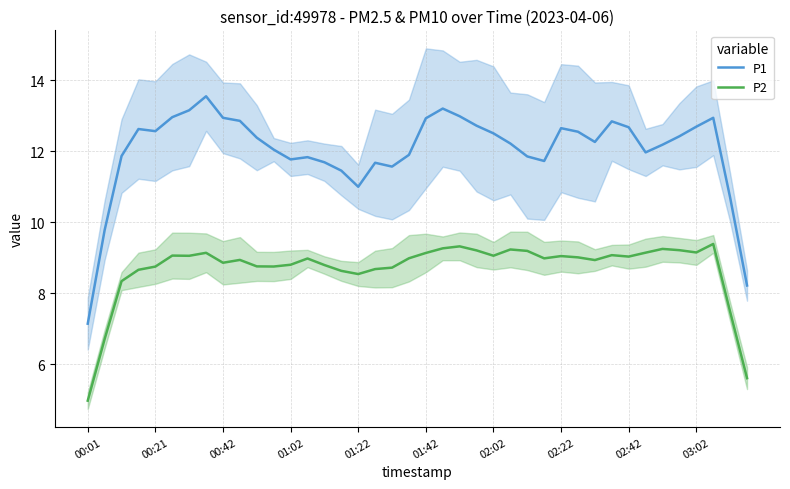

True or false: P1 has more than 1 interior local peaks.

True